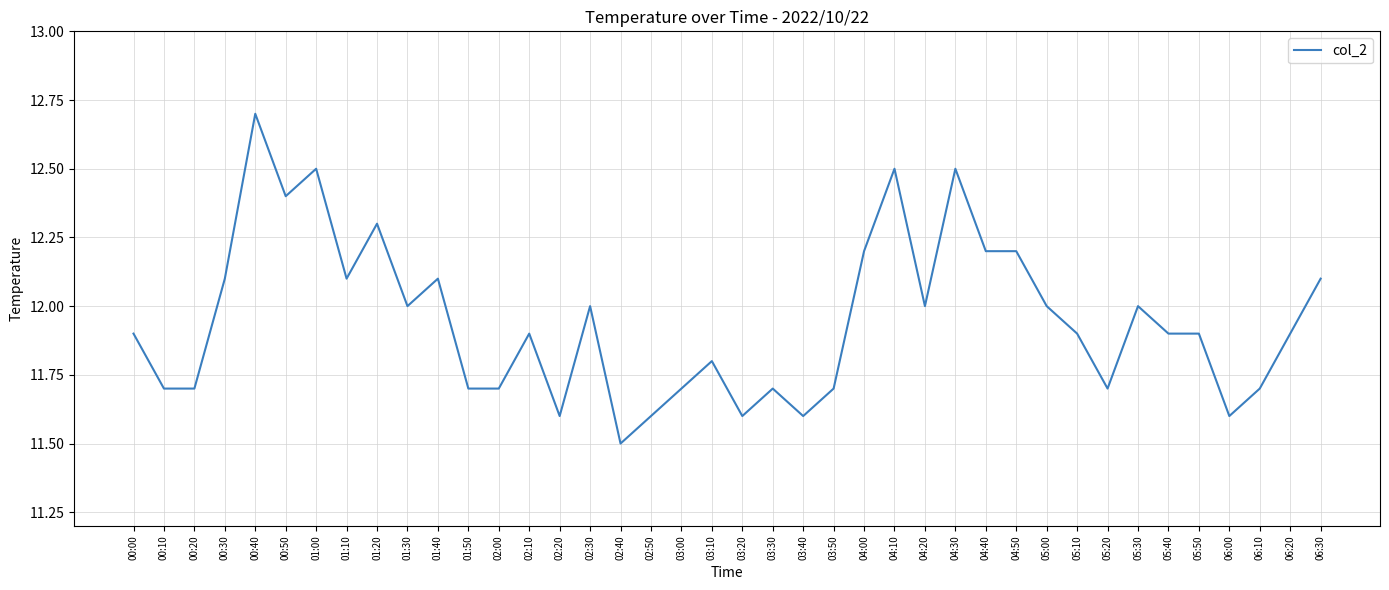

What is the sum of the values at 00:10 and 04:50?

23.9